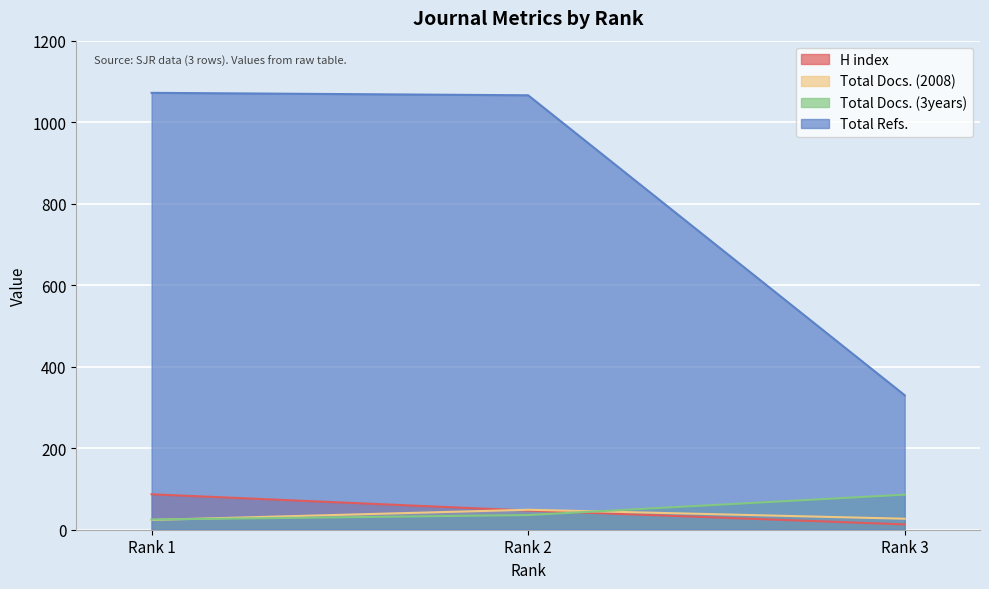

What is the minimum value shown in the chart?

13